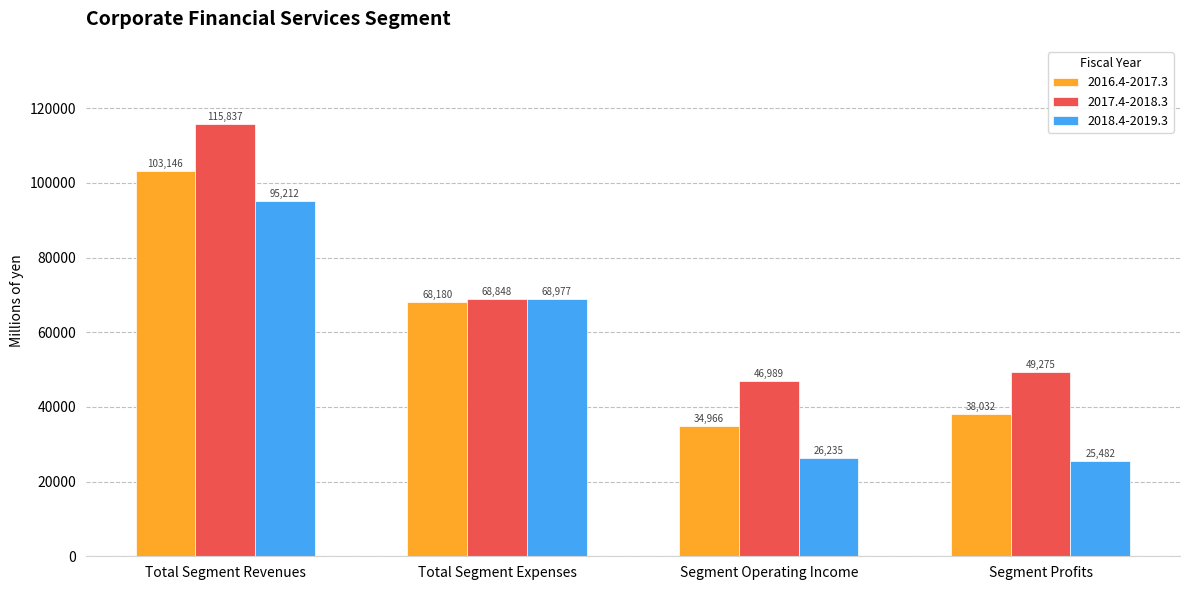

Does the chart contain any negative values?

No